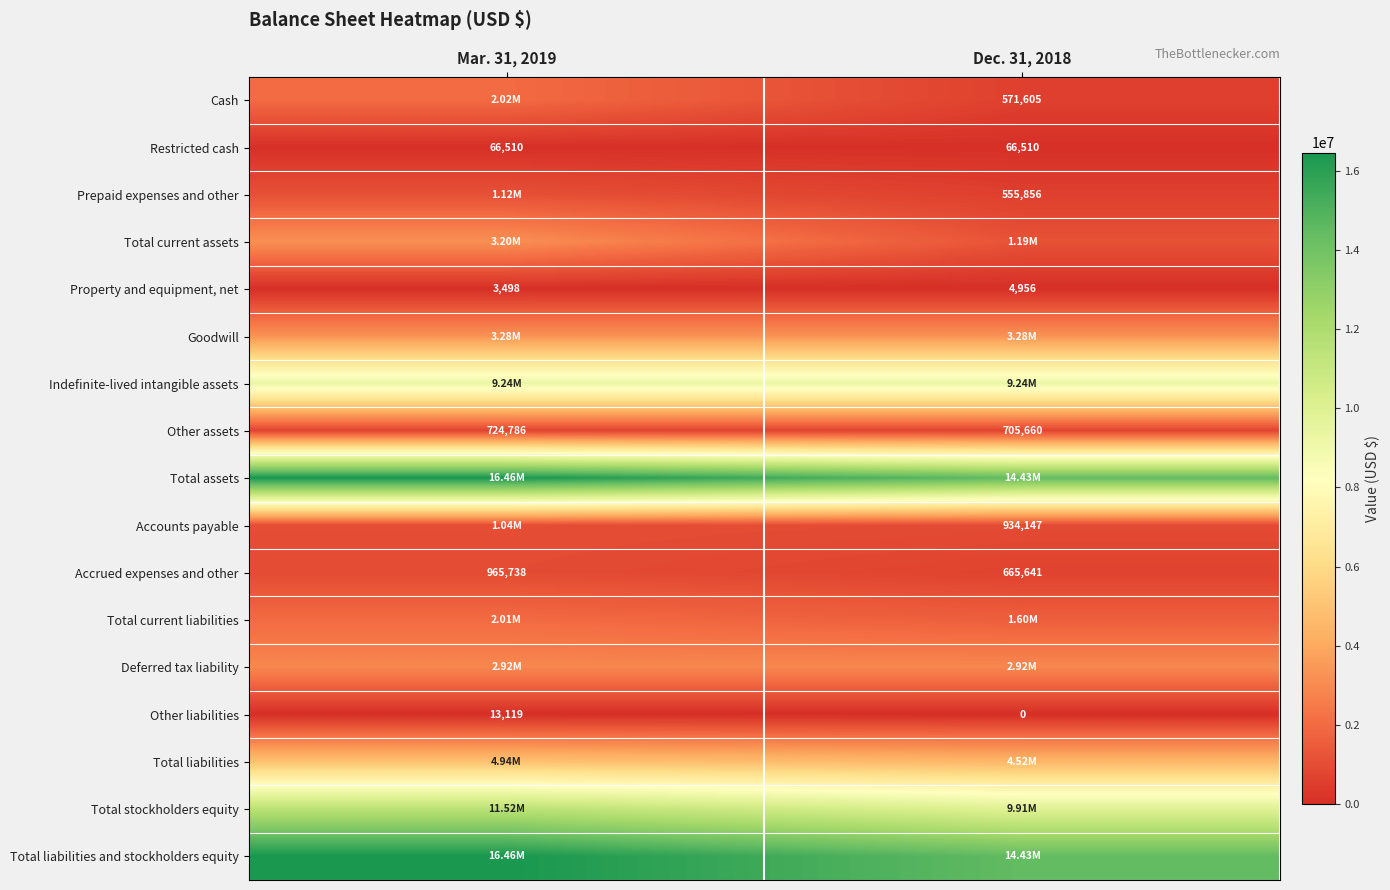

What is the sum of the Accrued expenses and other values at Dec. 31, 2018 and Mar. 31, 2019?

1631379